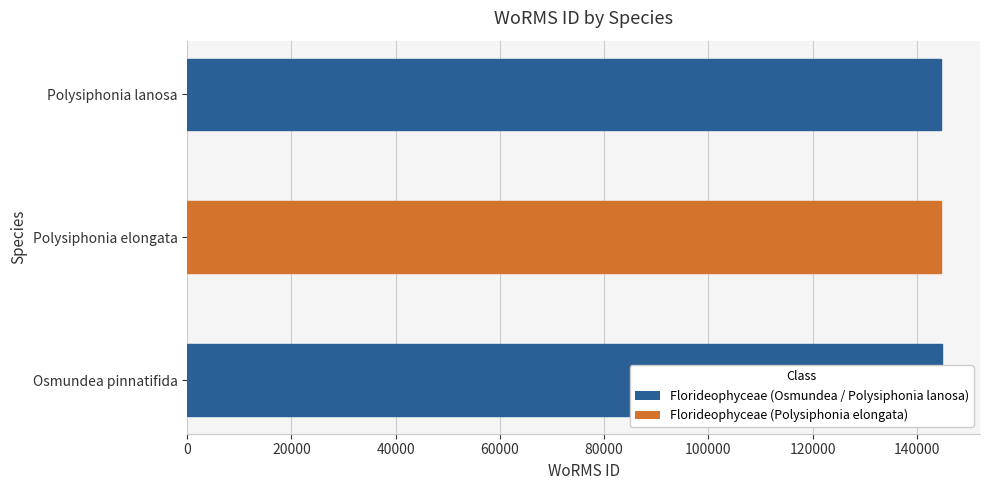

What is the sum of all values?

434122